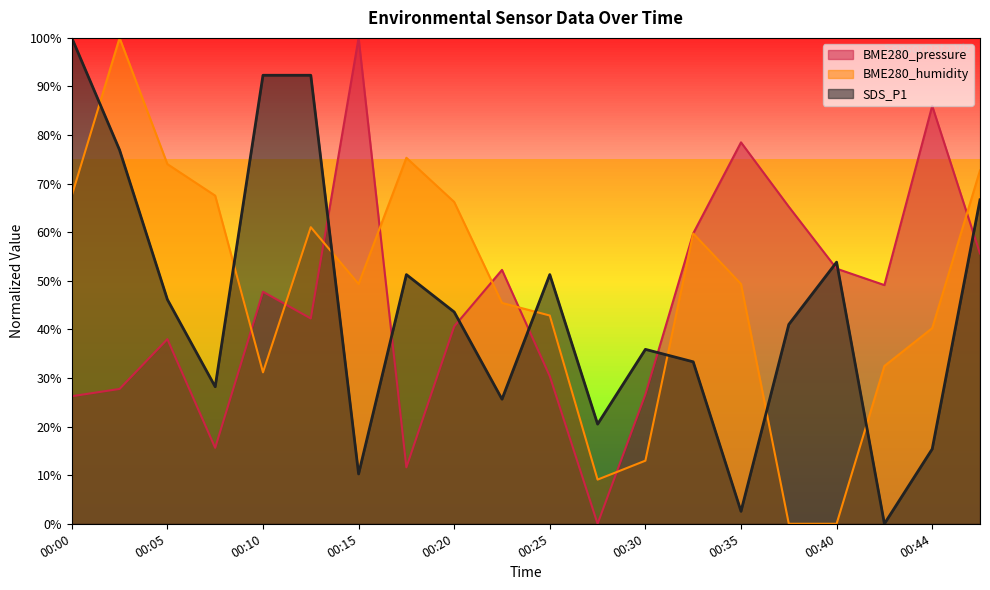

Rank the categories by BME280_humidity value from lowest to highest.

00:37, 00:40, 00:27, 00:30, 00:10, 00:42, 00:44, 00:25, 00:22, 00:15, 00:35, 00:32, 00:13, 00:20, 00:00, 00:08, 00:47, 00:05, 00:17, 00:03